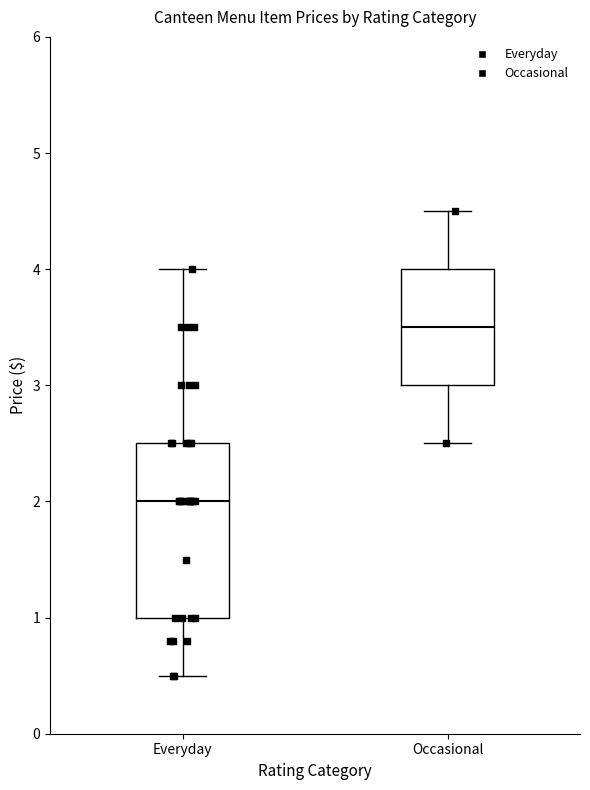

Where does the upper whisker of the box for Everyday end on the y-axis? The values are not printed on the chart, so give them approximately, as read against the axis.

4.0